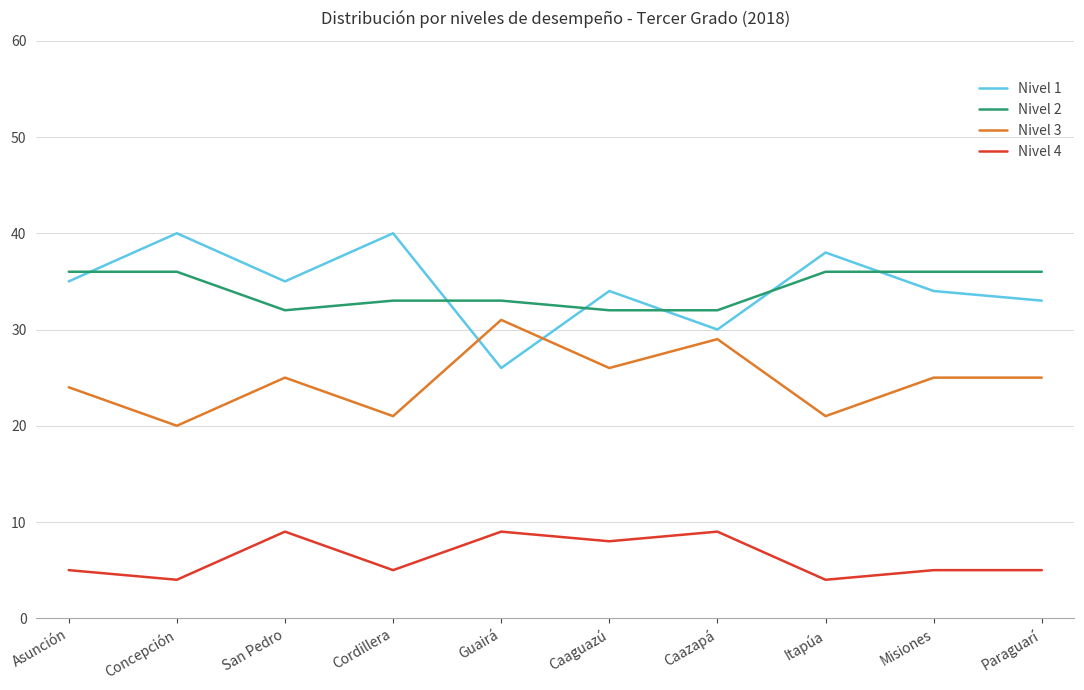

Rank the series at San Pedro from lowest to highest value.

Nivel 4, Nivel 3, Nivel 2, Nivel 1